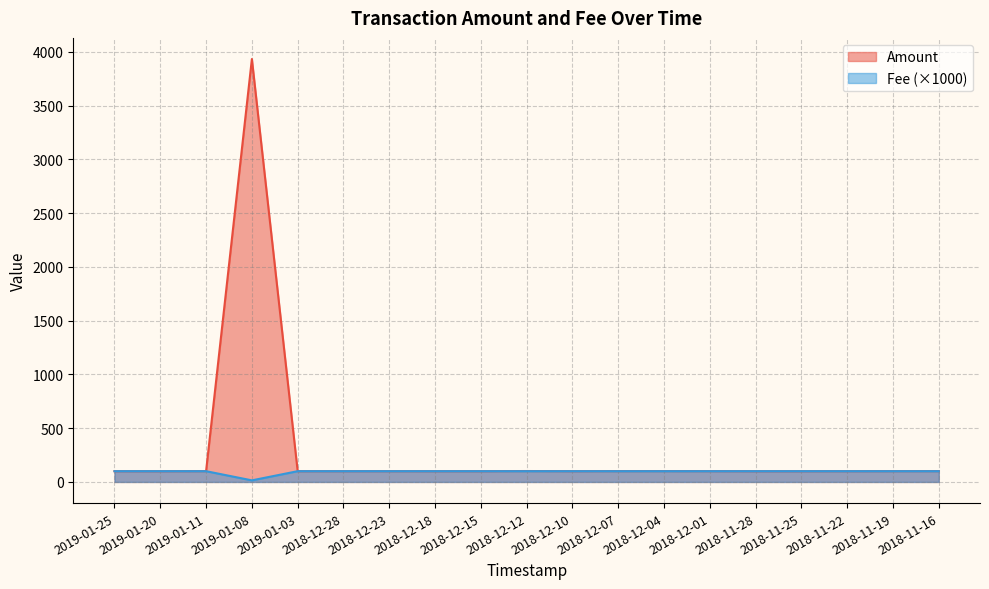

Which category has the lowest value across all series?

2019-01-08